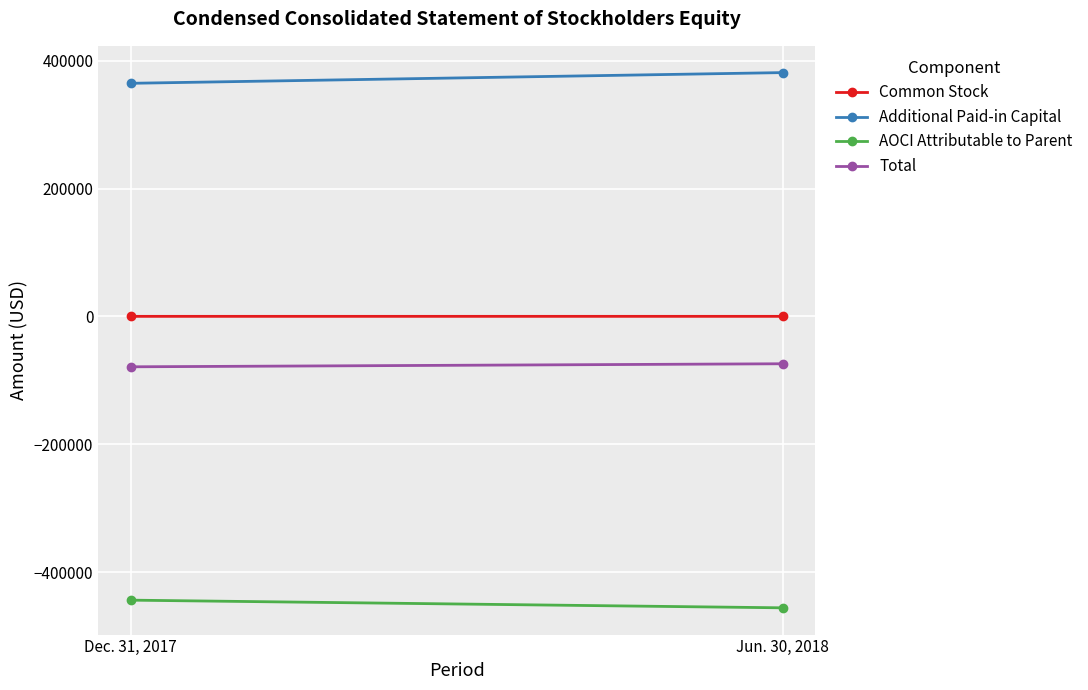

Between Dec. 31, 2017 and Jun. 30, 2018, which series saw the biggest shift?

Additional Paid-in Capital